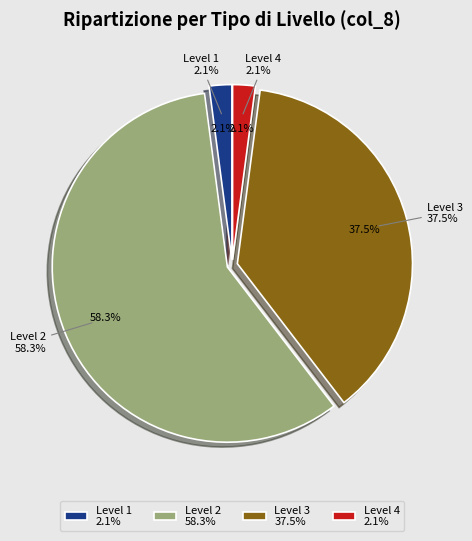

Which category has the smallest portion of the pie?

4